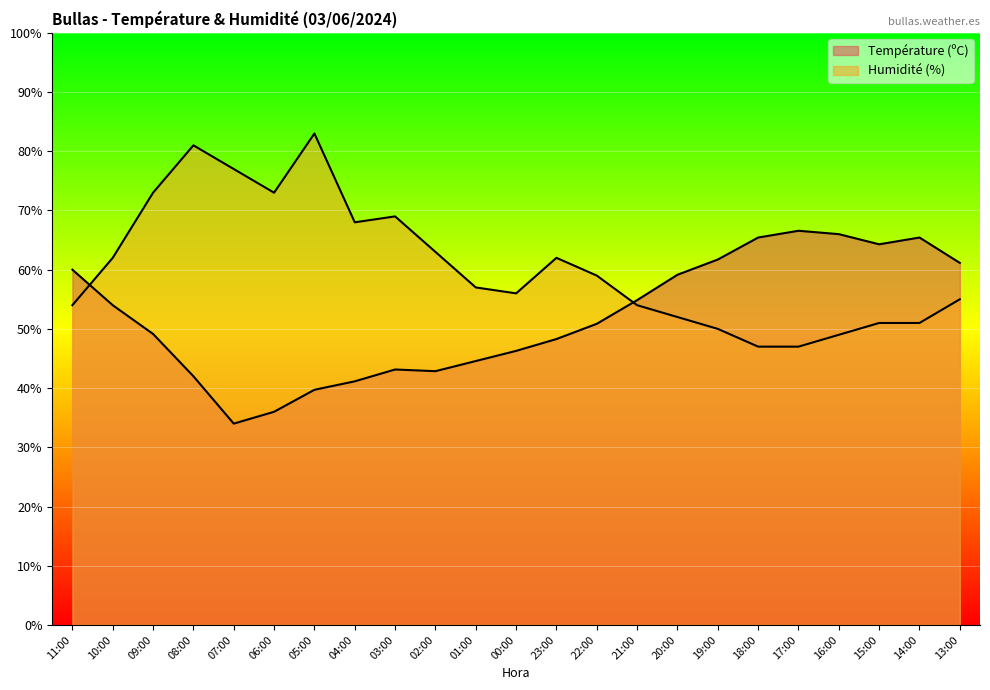

Reading left to right, what are all the values shown in this chart?

Température (ºC): 11:00=60.0	10:00=54.0	09:00=49.1	08:00=42.0	07:00=34.0	06:00=36.0	05:00=39.7	04:00=41.1	03:00=43.1	02:00=42.9	01:00=44.6	00:00=46.3	23:00=48.3	22:00=50.9	21:00=54.9	20:00=59.1	19:00=61.7	18:00=65.4	17:00=66.6	16:00=66.0	15:00=64.3	14:00=65.4	13:00=61.1
Humidité (%): 11:00=54.0	10:00=62.0	09:00=73.0	08:00=81.0	07:00=77.0	06:00=73.0	05:00=83.0	04:00=68.0	03:00=69.0	02:00=63.0	01:00=57.0	00:00=56.0	23:00=62.0	22:00=59.0	21:00=54.0	20:00=52.0	19:00=50.0	18:00=47.0	17:00=47.0	16:00=49.0	15:00=51.0	14:00=51.0	13:00=55.0